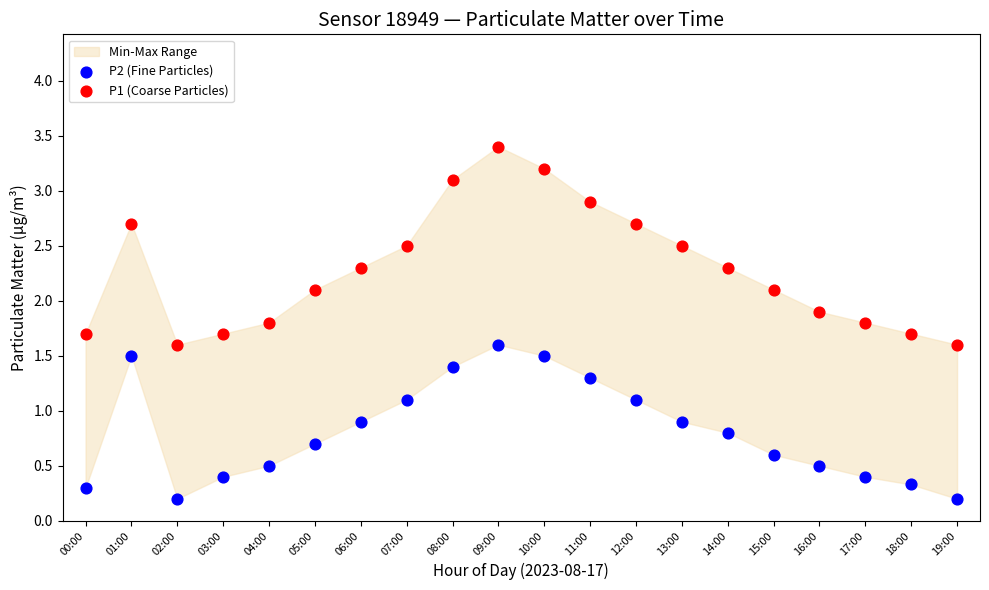

Which series reaches the minimum Y coordinate?

P2 (Fine Particles)